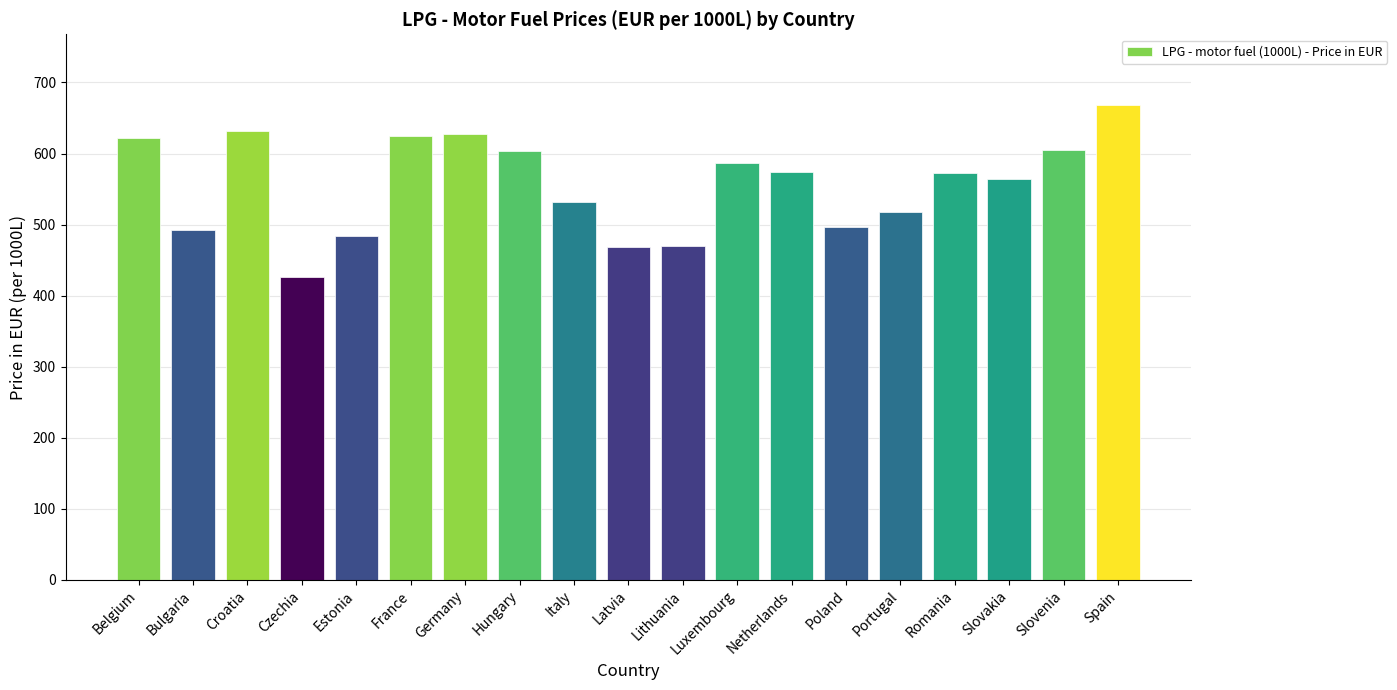

What is the approximate value at Bulgaria?

491.9